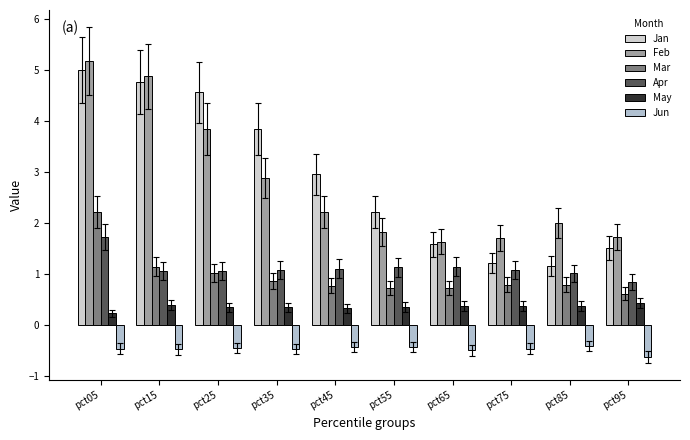

True or false: Jan has a value of 3.8 at pct35.

True